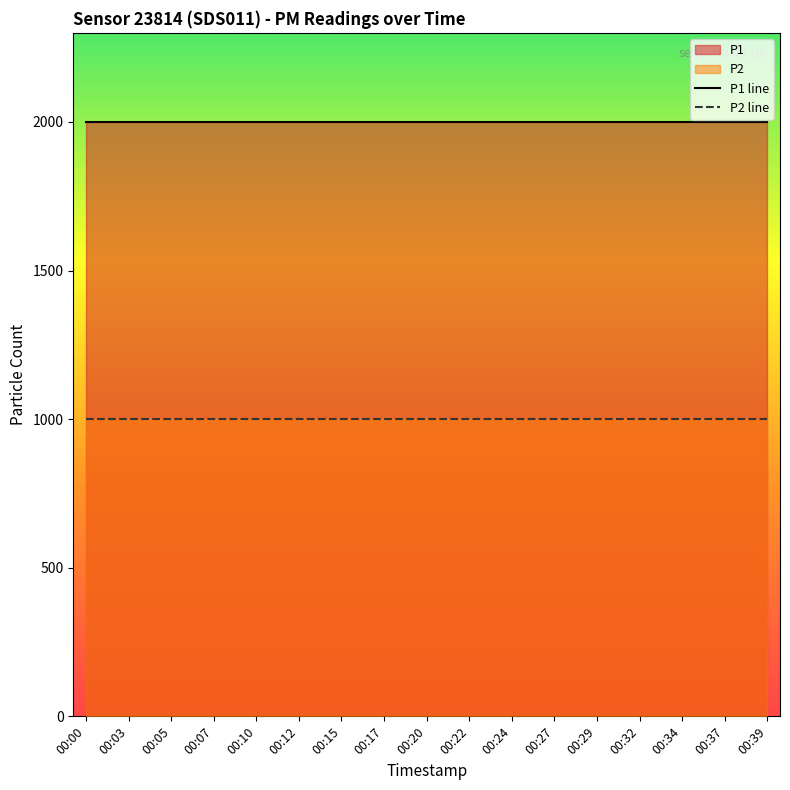

Which series changed the most between 00:20 and 00:29?

P1